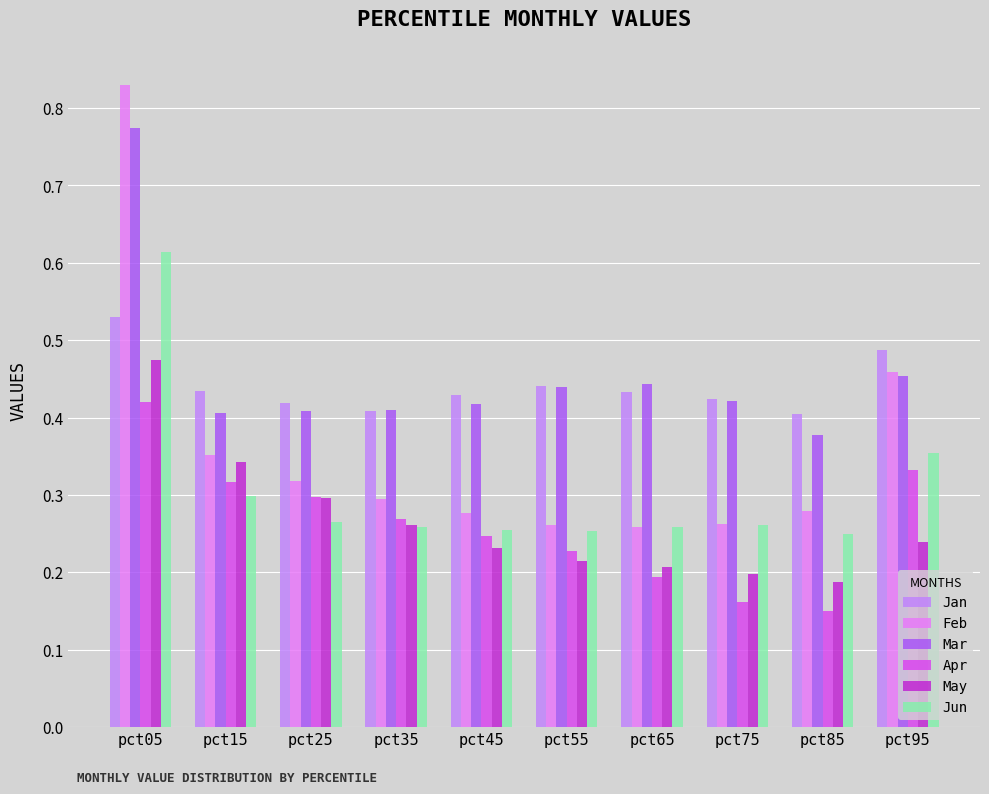

Is the value of Apr at pct65 greater than the value of Feb at pct35?

No